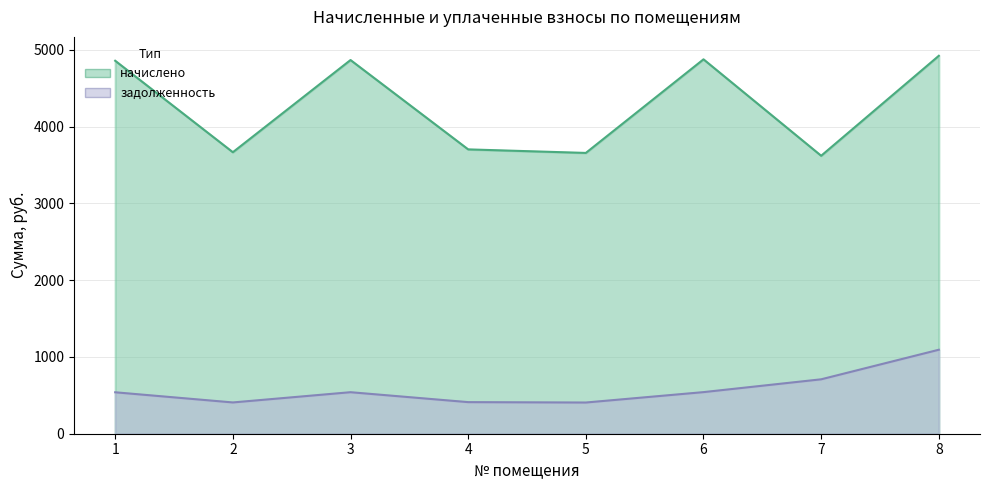

At which label does задолженность reach its peak?

8